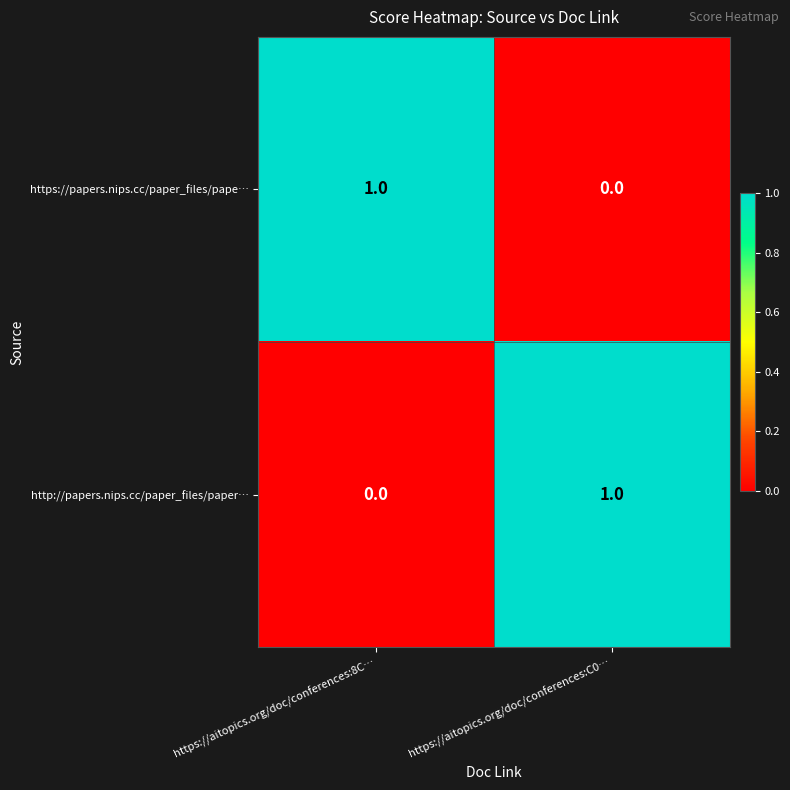

The value of http://papers.nips.cc/paper_files/paper… at https://aitopics.org/doc/conferences:8C… is -1. True or false?

False